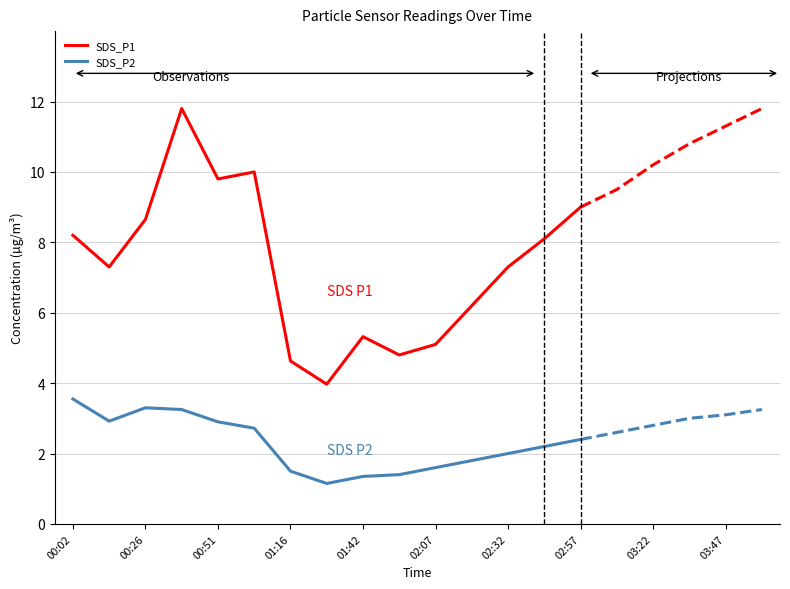

What are all the series names shown in the legend?

SDS_P1, SDS_P2